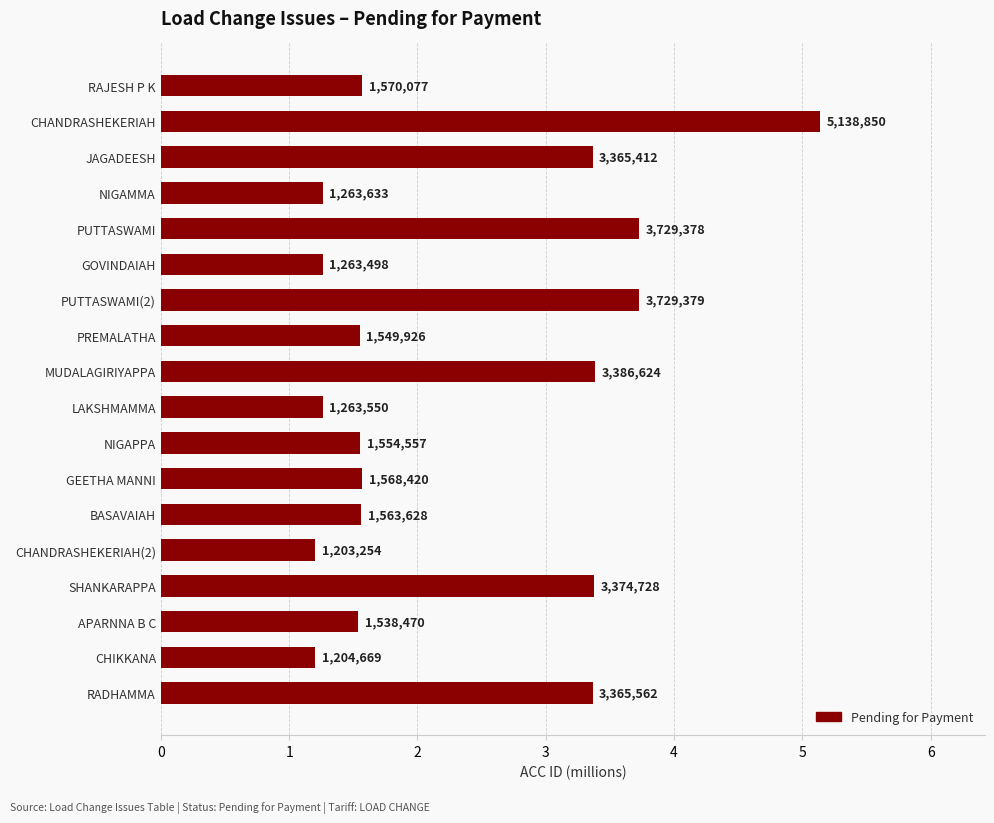

How many bars are there in total?

18